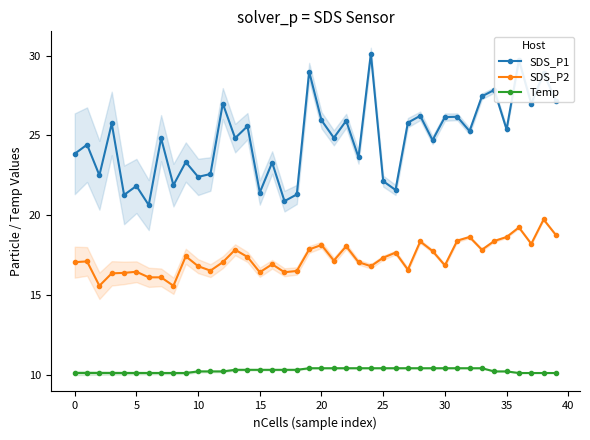

True or false: Temp has more than 0 points higher than both neighbors.

False